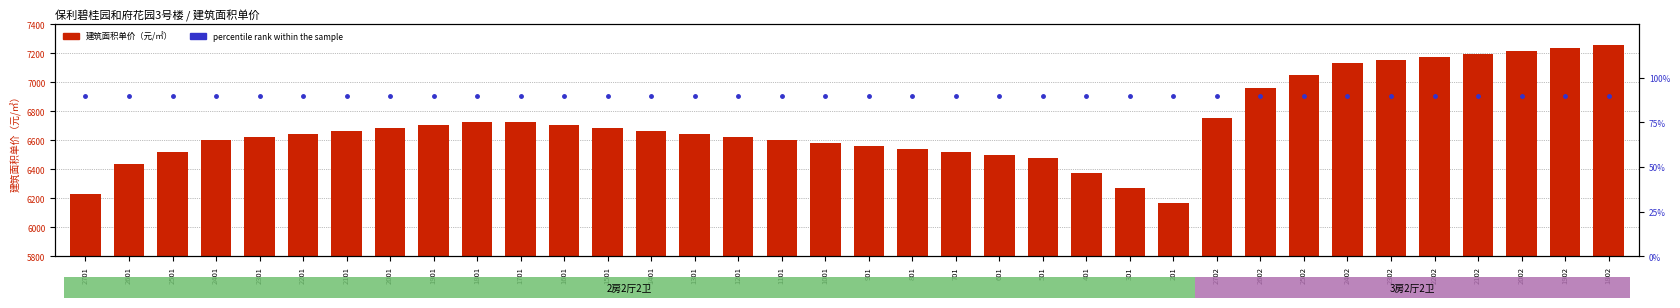

Is it true that percentile rank within the sample equals 90.0 at 1801?

True